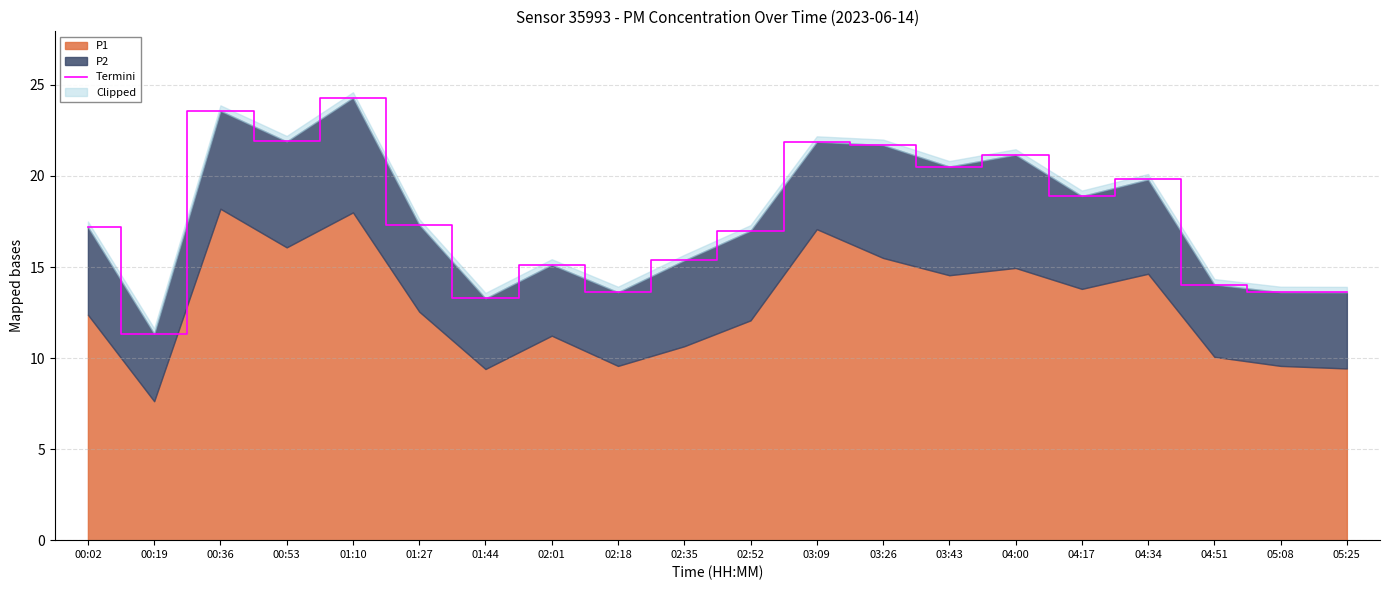

What is the label of the 12th point from the right?

02:18